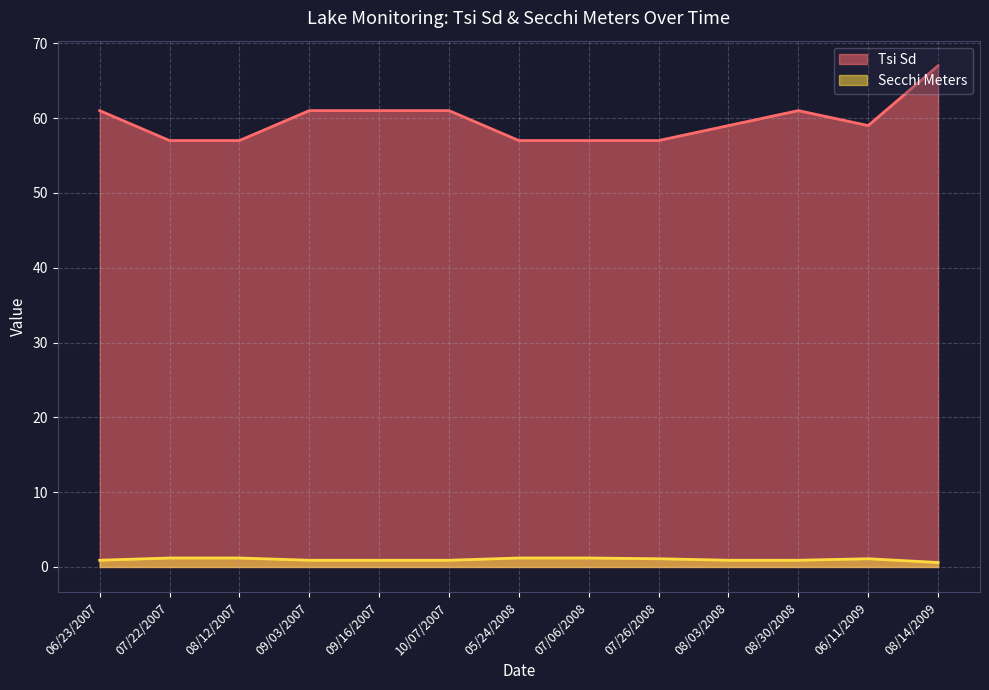

Is it true that Secchi Meters equals 2.0 at 05/24/2008?

False